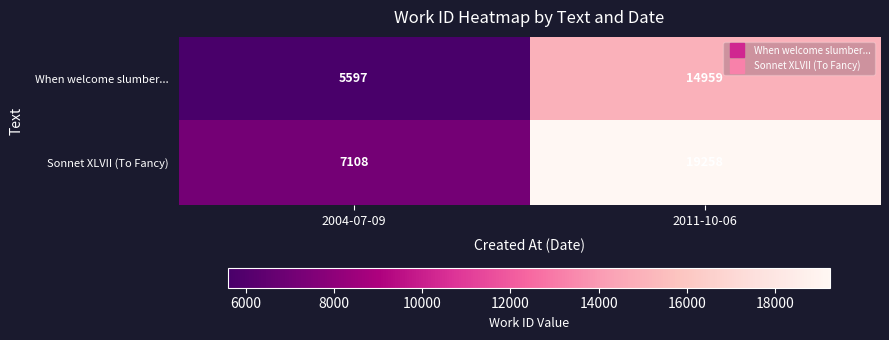

Rank the series by their average value, from lowest to highest.

When welcome slumber..., Sonnet XLVII (To Fancy)